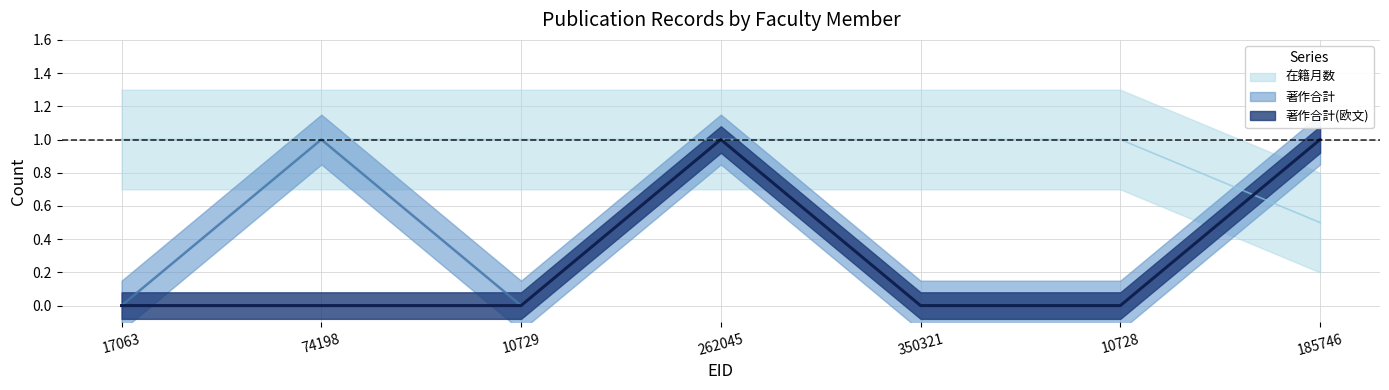

How many values in the 著作合計 series exceed 0?

3